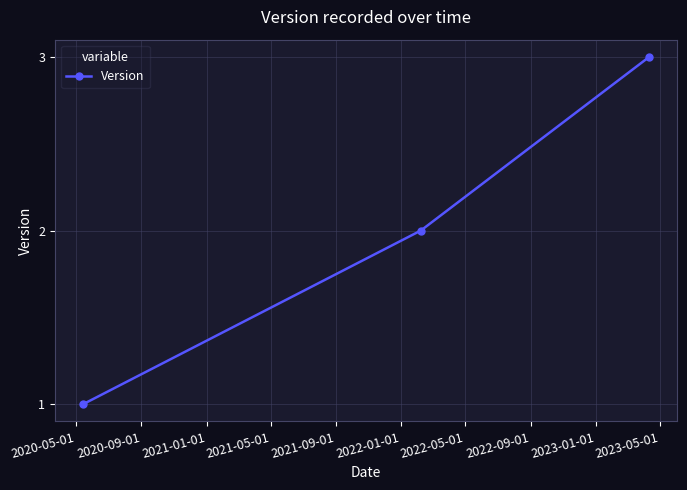

What is the value of the 3rd point from the left?

3